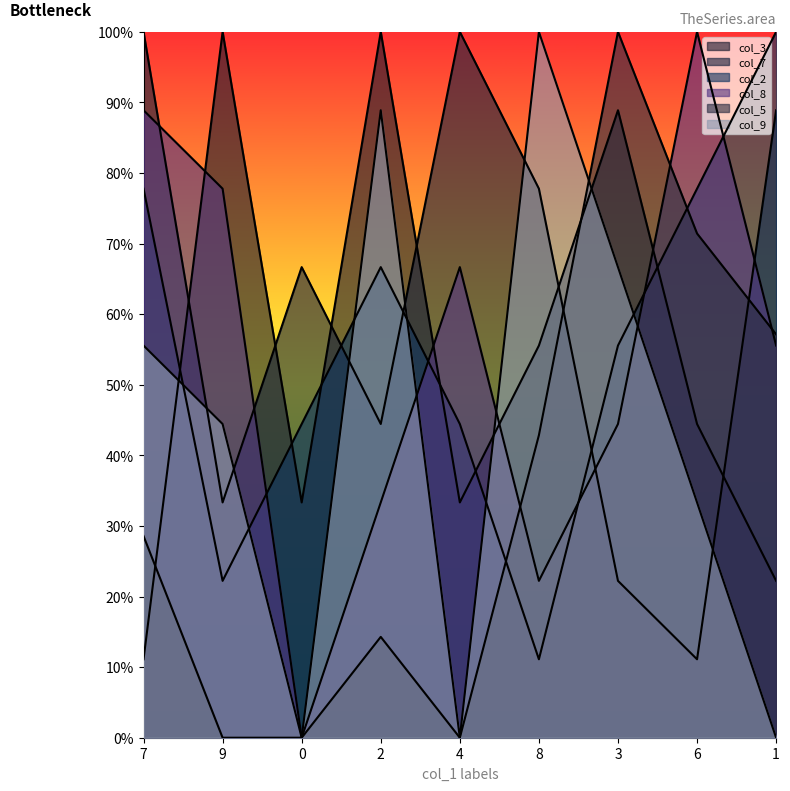

Does the chart display data point markers on the line(s)?

No